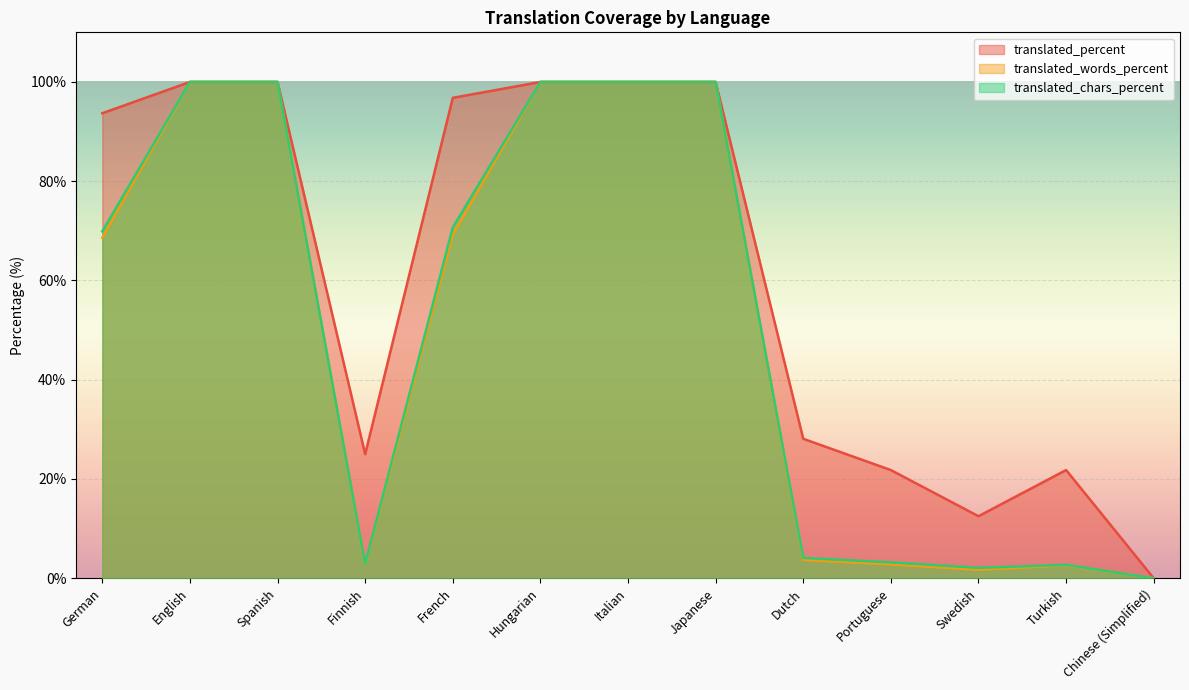

What is the label of the 3rd point from the right?

Swedish